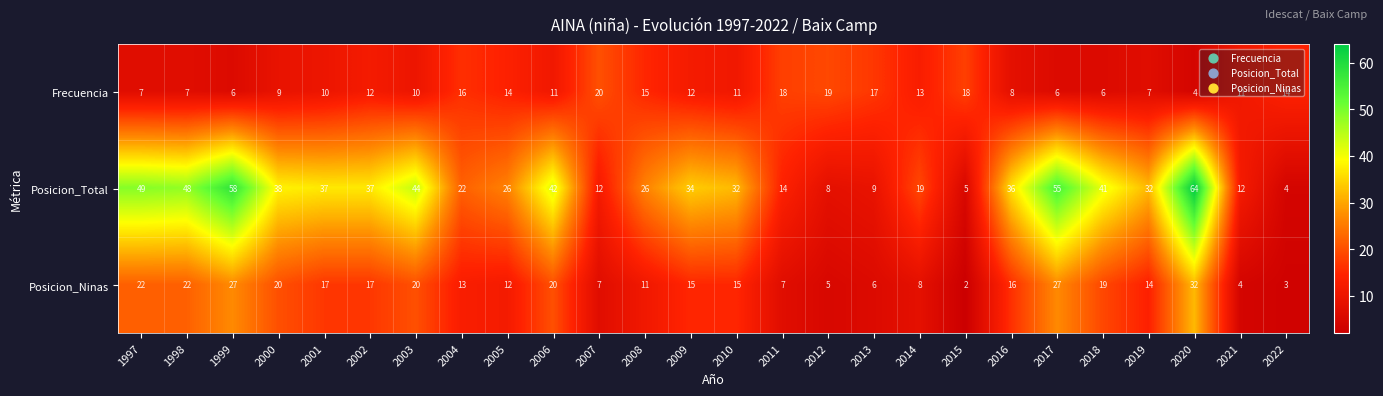

What value does the Posicion_Total series have at 1997?

49